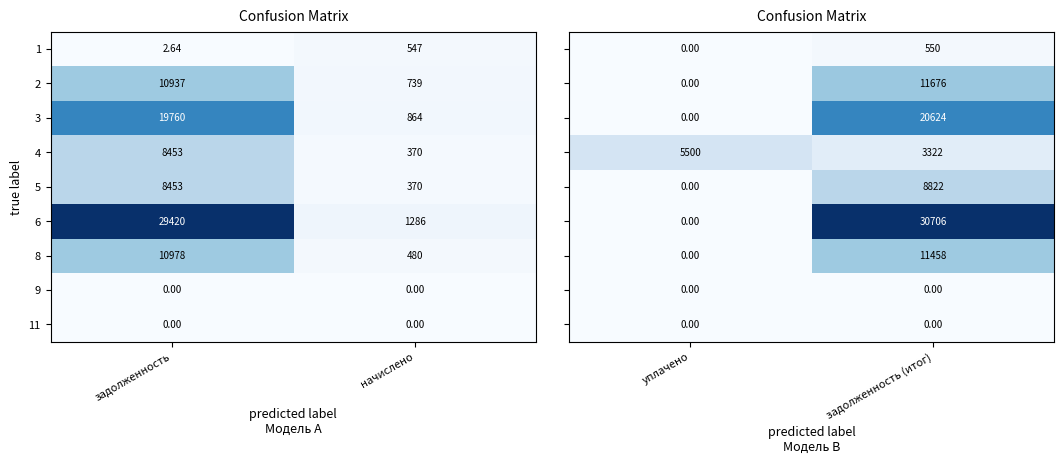

Rank the categories by 3 value from highest to lowest.

задолженность, начислено